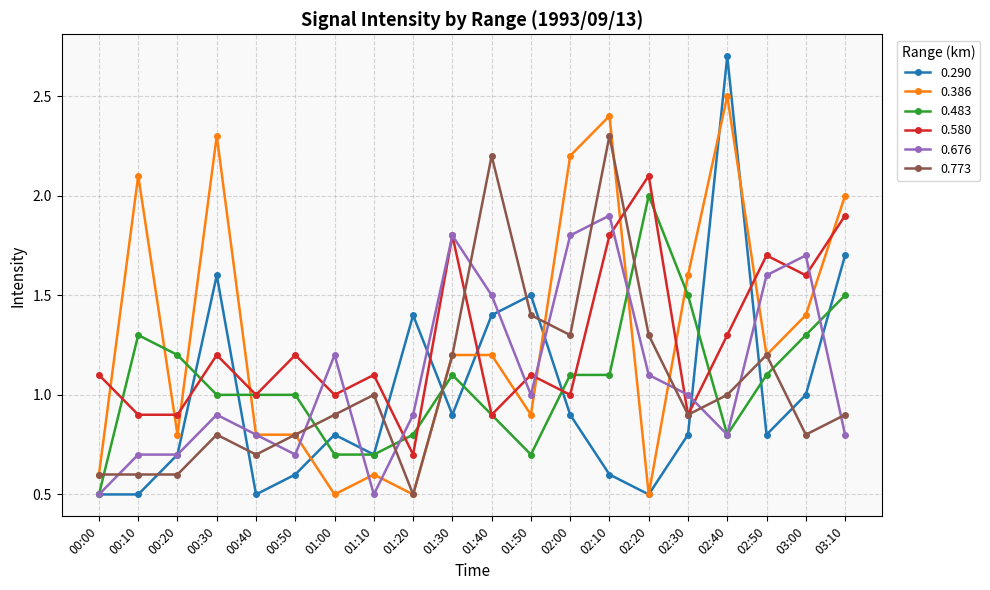

Rank the series by their maximum value, from highest to lowest.

0.290, 0.386, 0.773, 0.580, 0.483, 0.676